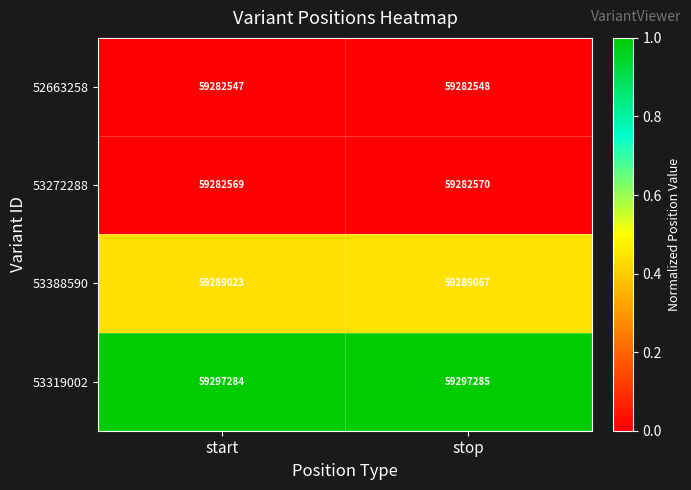

Rank the series by their maximum value, from highest to lowest.

53319002, 53388590, 53272288, 52663258